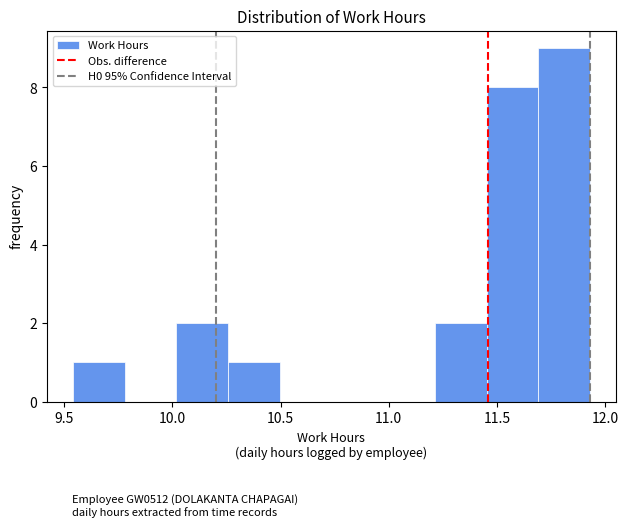

Reading left to right, transcribe this chart: for each bar, give the range it covers on the x-axis and its height. Neither the bar edges nor the heights are printed on the chart, so give them approximately, as read against the axes.

9.55 to 9.80: 1
9.80 to 10.00: 0
10.00 to 10.25: 2
10.25 to 10.50: 1
10.50 to 10.75: 0
10.75 to 10.95: 0
10.95 to 11.20: 0
11.20 to 11.45: 2
11.45 to 11.70: 8
11.70 to 11.95: 9